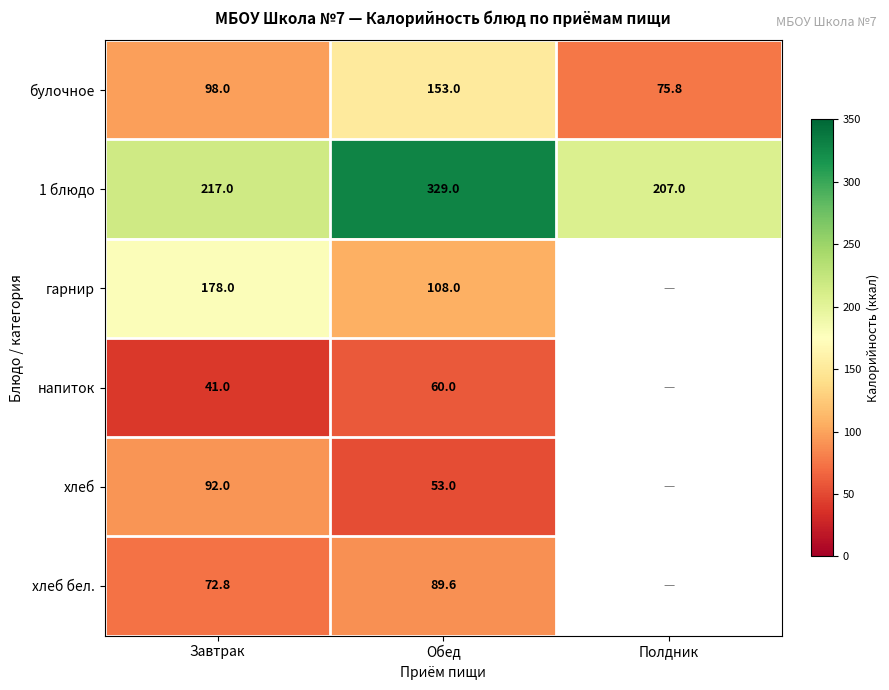

How many values in the булочное series are below 98?

1